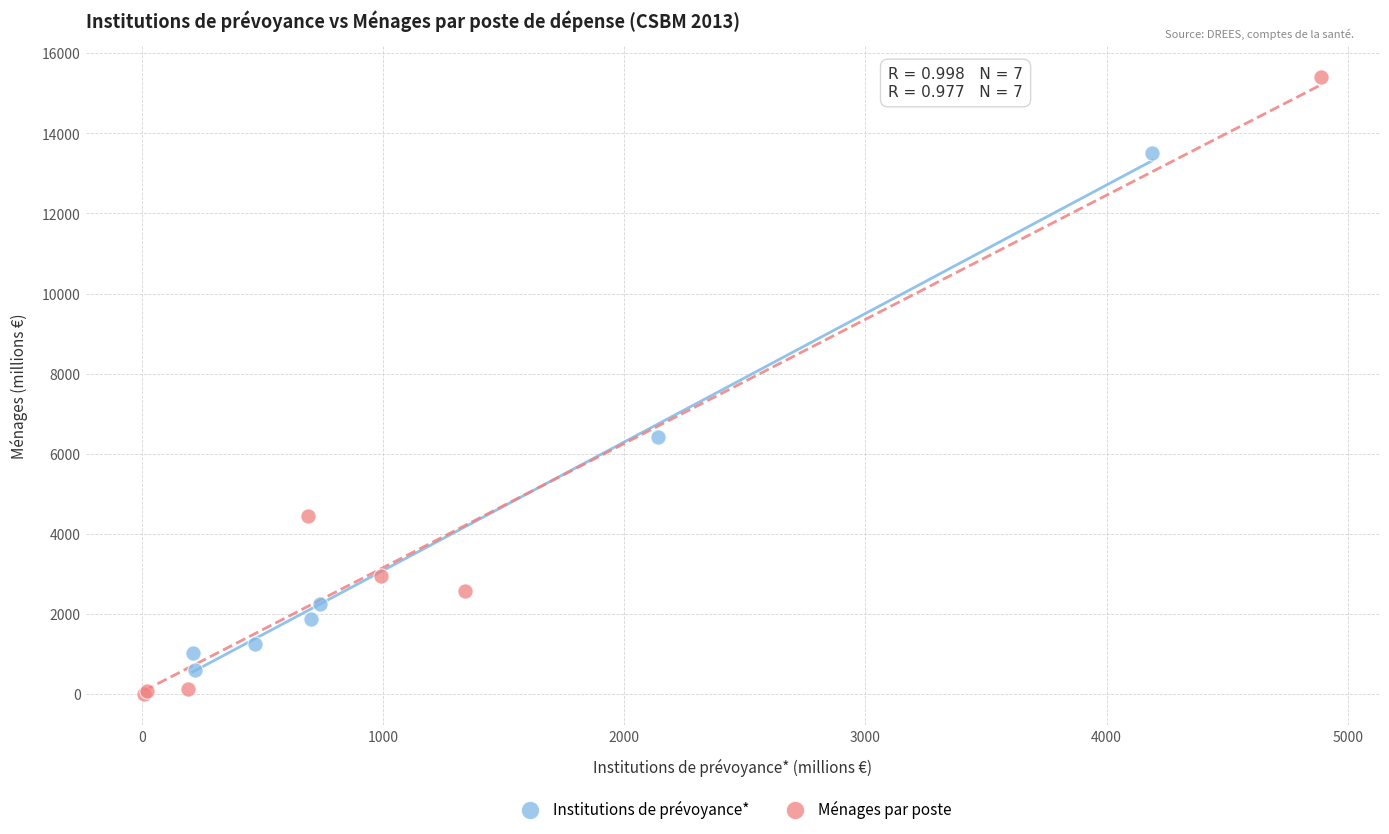

Which series has the widest spread of Y values?

Ménages par poste